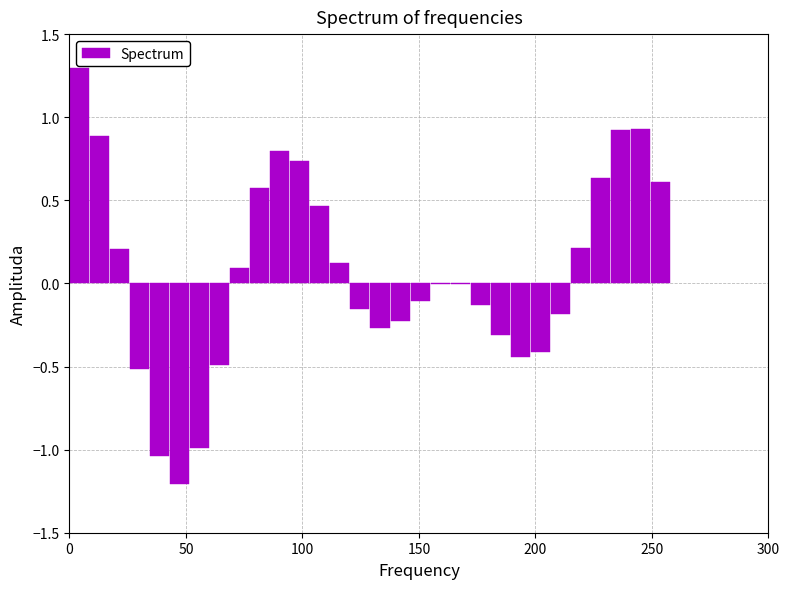

Read against the x-axis, roughly where is the centre of the tallest bar?

5